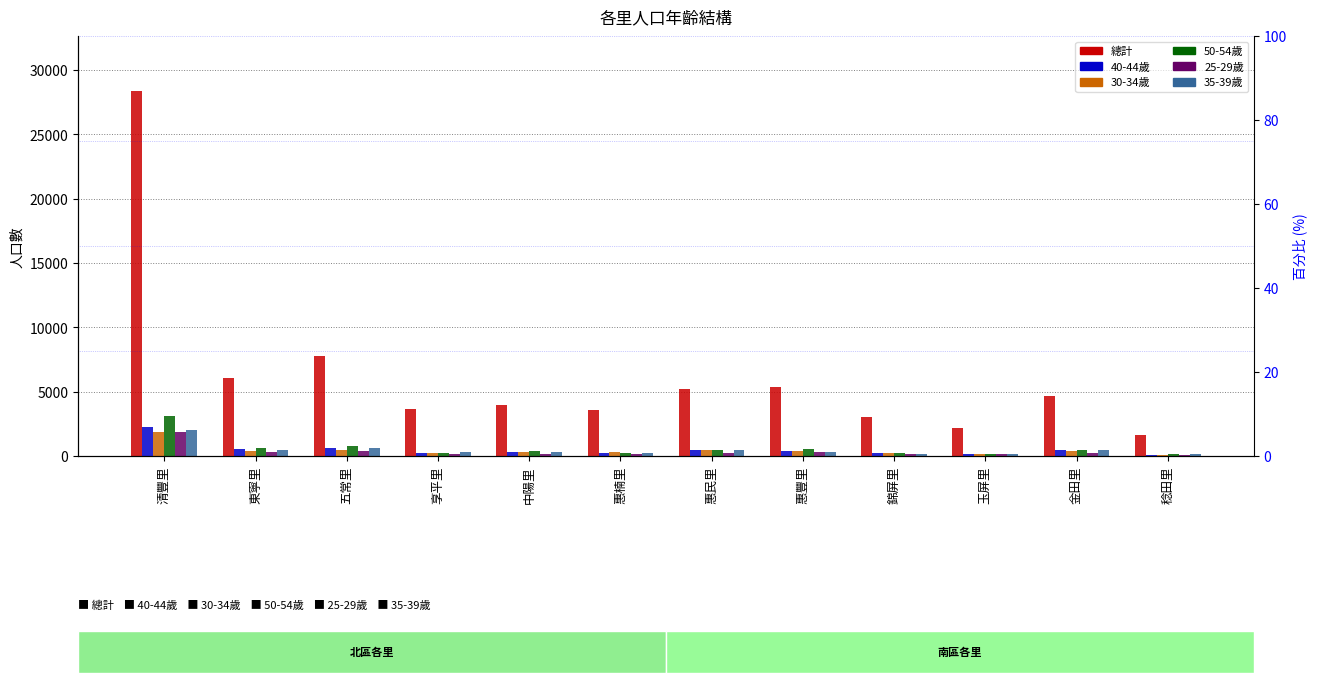

How many groups of bars are there?

12